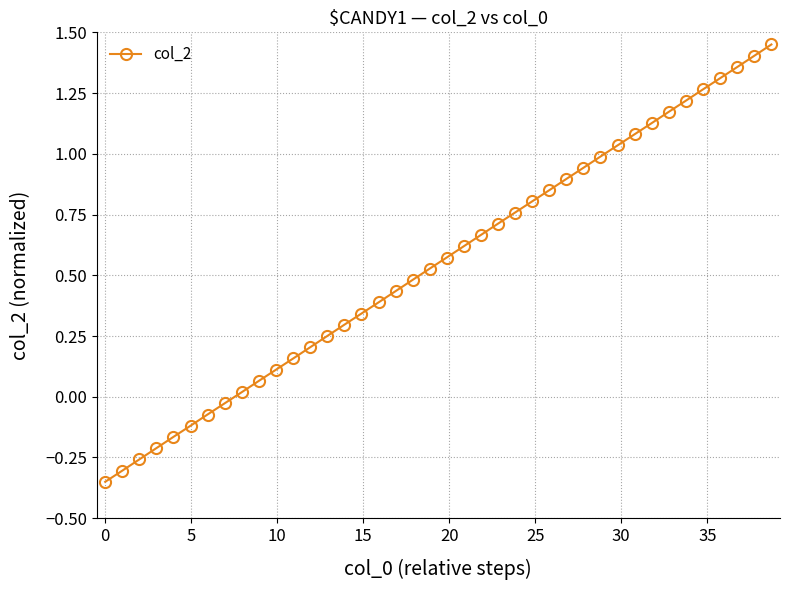

True or false: there are more than 0 points higher than both neighbors.

False